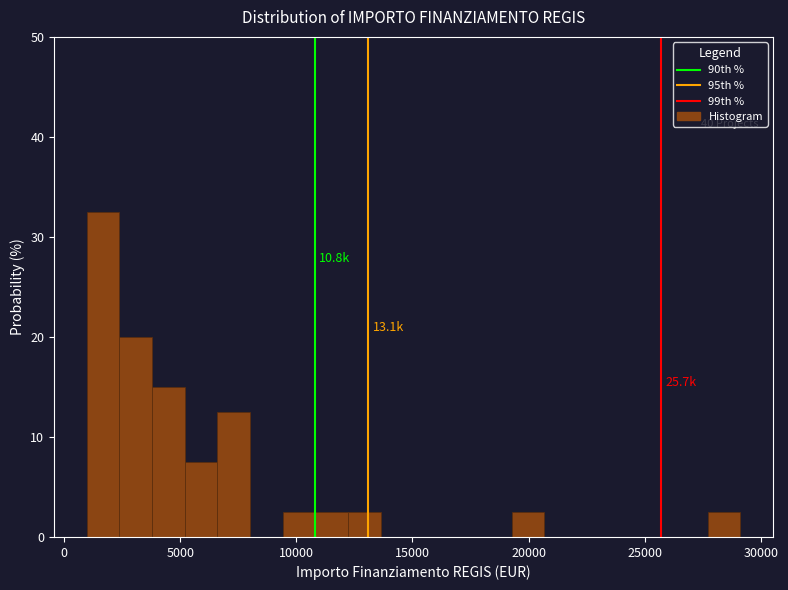

Read against the x-axis, roughly where is the centre of the tallest bar?

1500